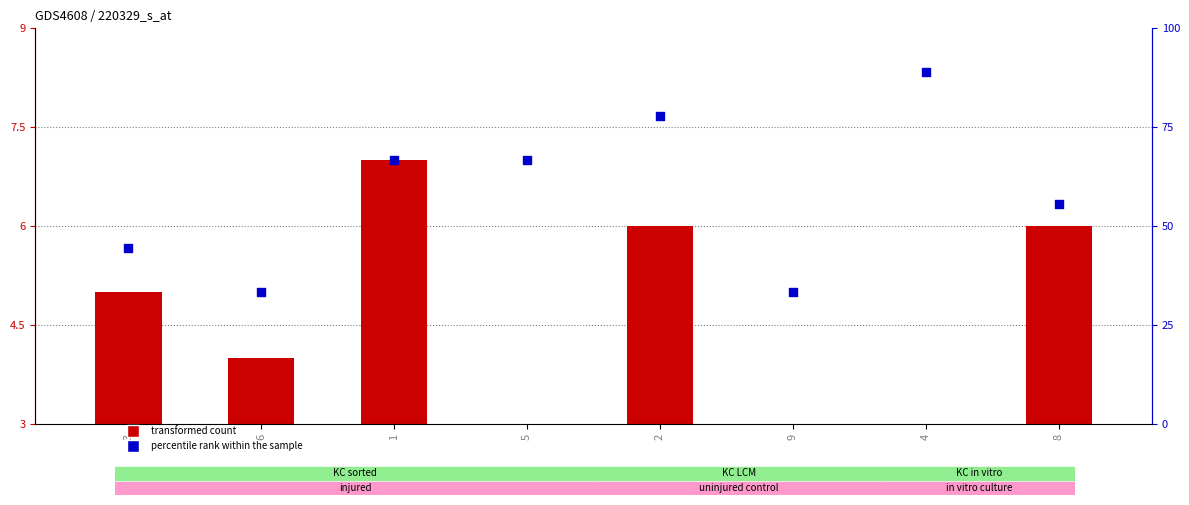

At which category is the sum across all series the highest?

4